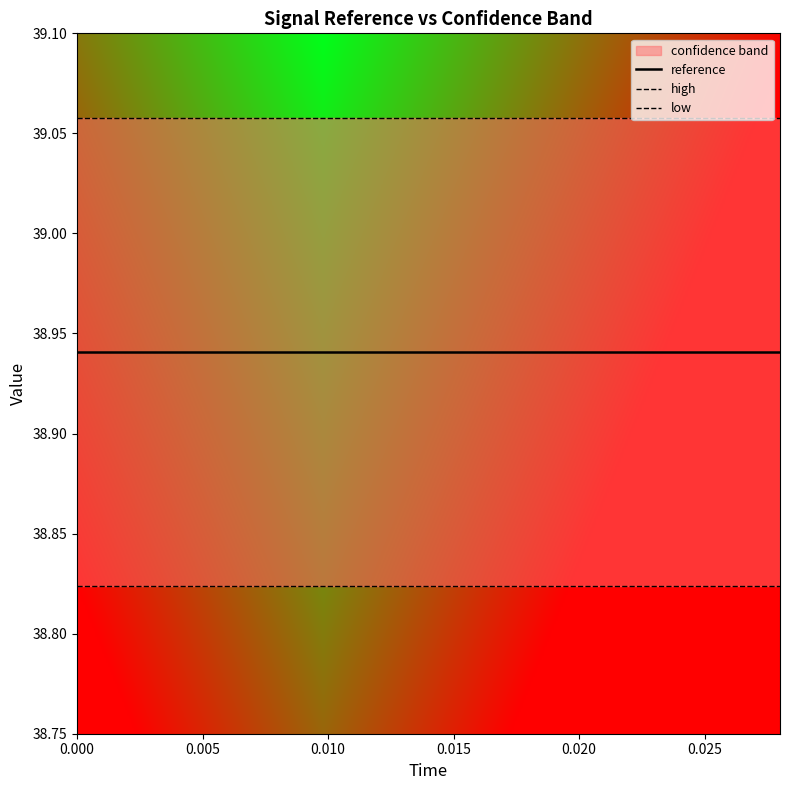

Which series has the widest spread of values?

high